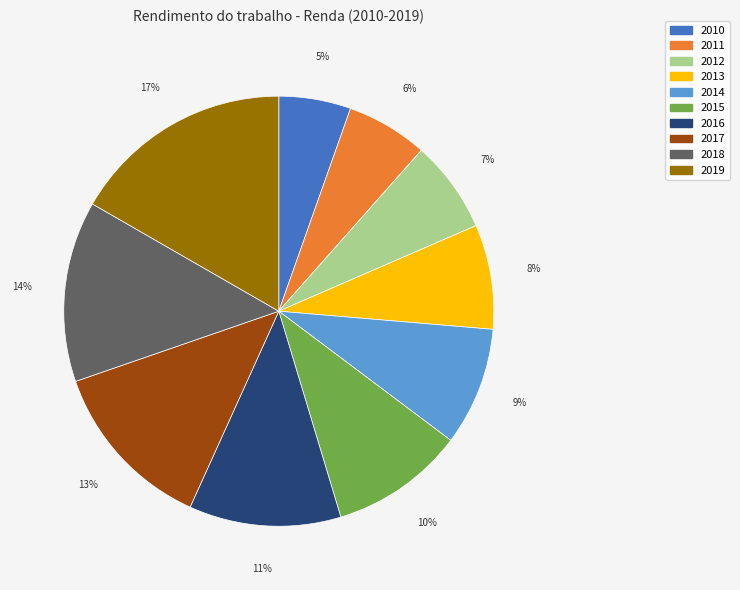

How many slices are in this pie chart?

10